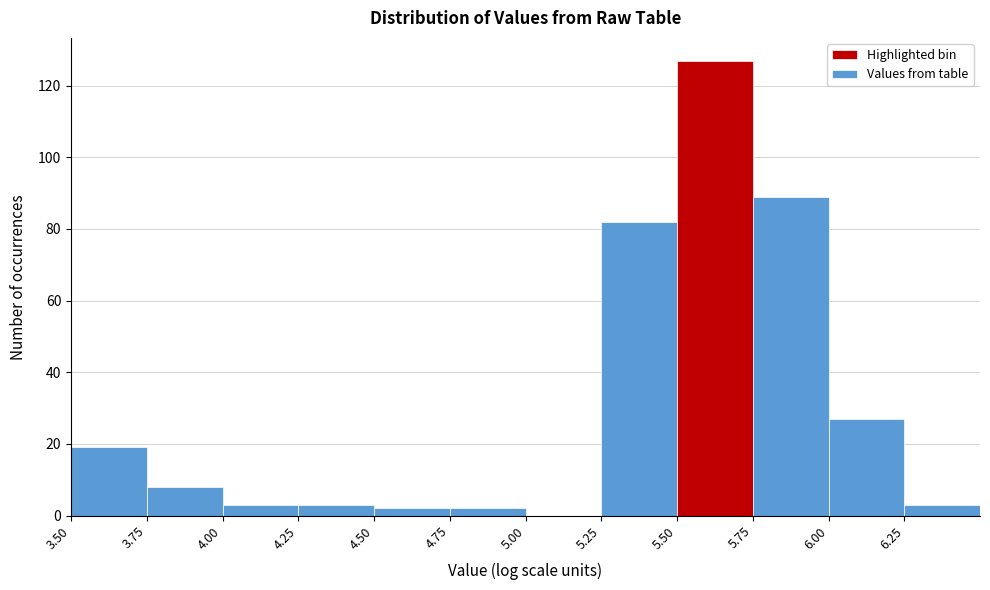

Reading left to right, transcribe this chart: for each bar, give the range it covers on the x-axis and its height. The values are not printed on the chart, so give them approximately, as read against the axis.

3.50 to 3.75: 20
3.75 to 4.00: 8
4.00 to 4.25: 4
4.25 to 4.50: 4
4.50 to 4.75: 2
4.75 to 5.00: 2
5.00 to 5.25: 0
5.25 to 5.50: 82
5.50 to 5.75: 128
5.75 to 6.00: 90
6.00 to 6.25: 28
6.25 to 6.50: 4